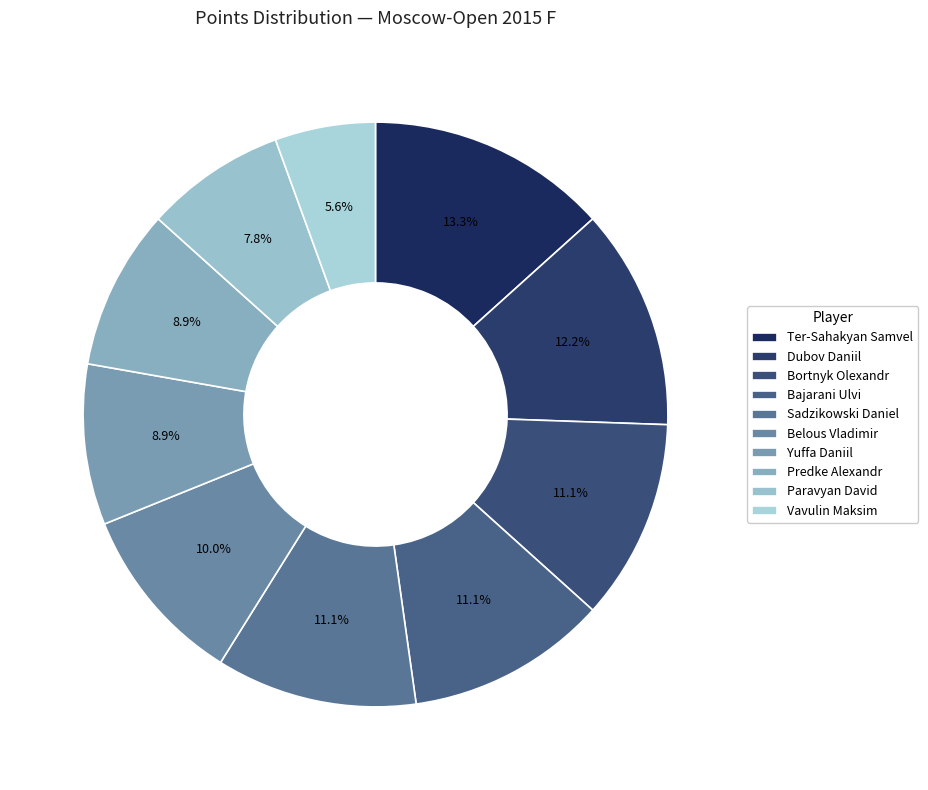

Does any single category account for the majority?

No